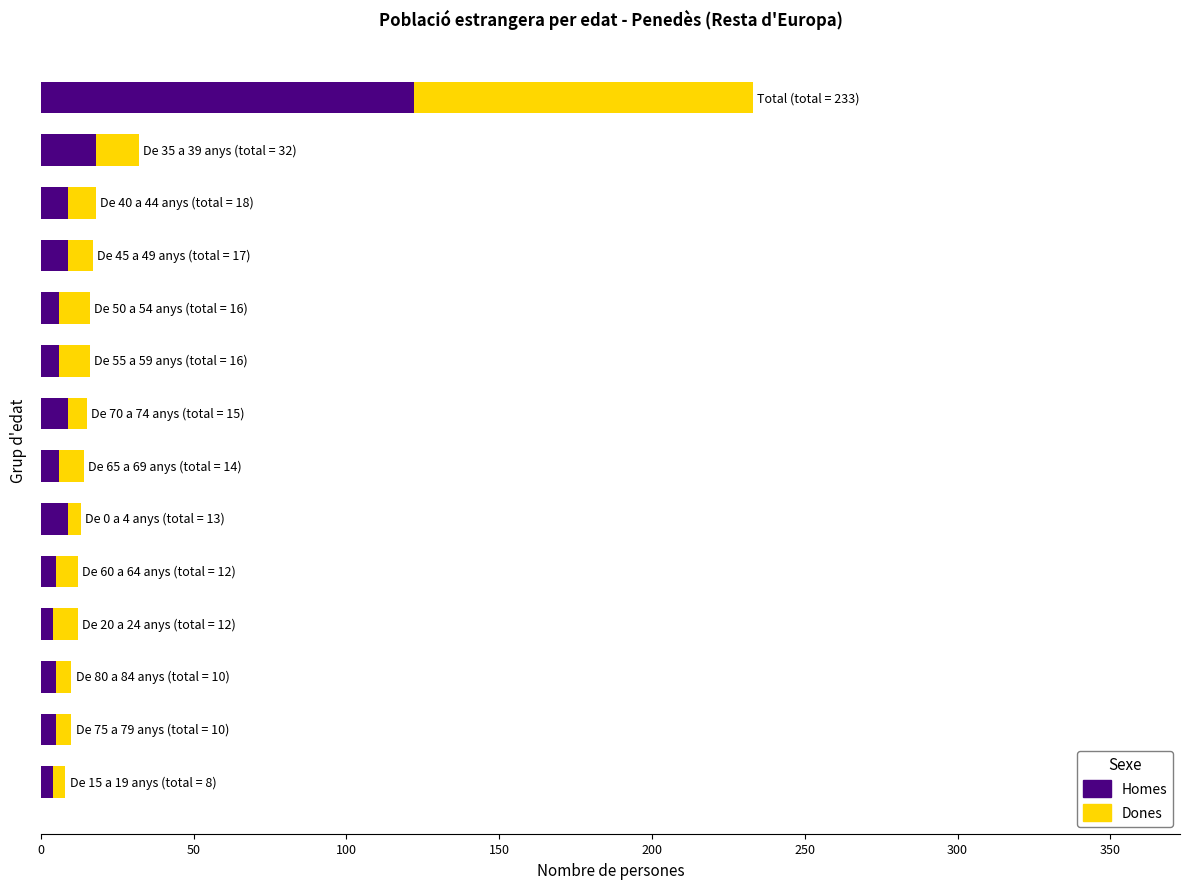

What is the maximum value for Homes?

122